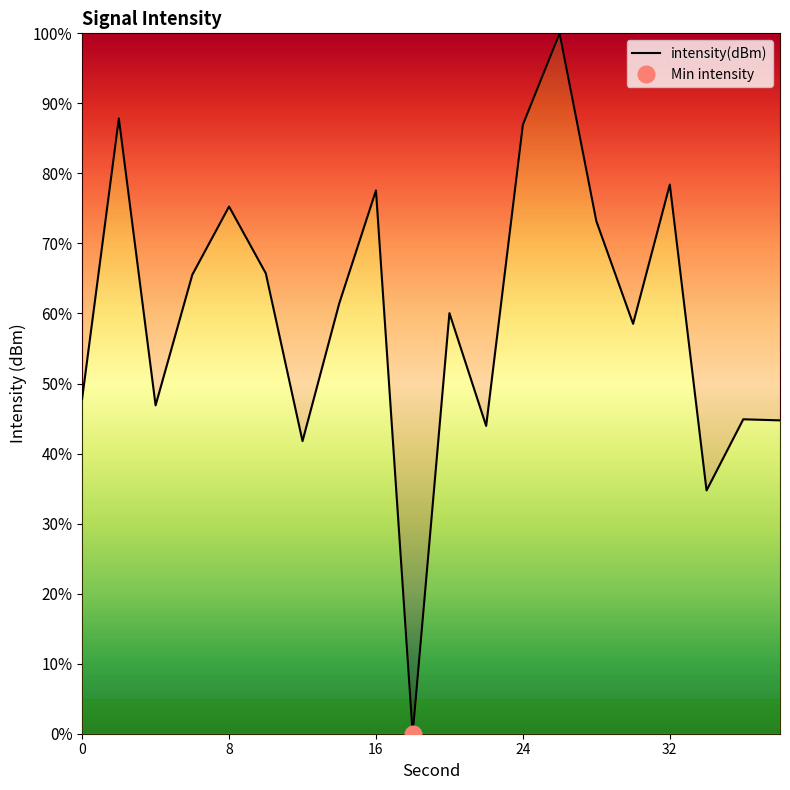

What is the maximum value for intensity(dBm)?

100.0